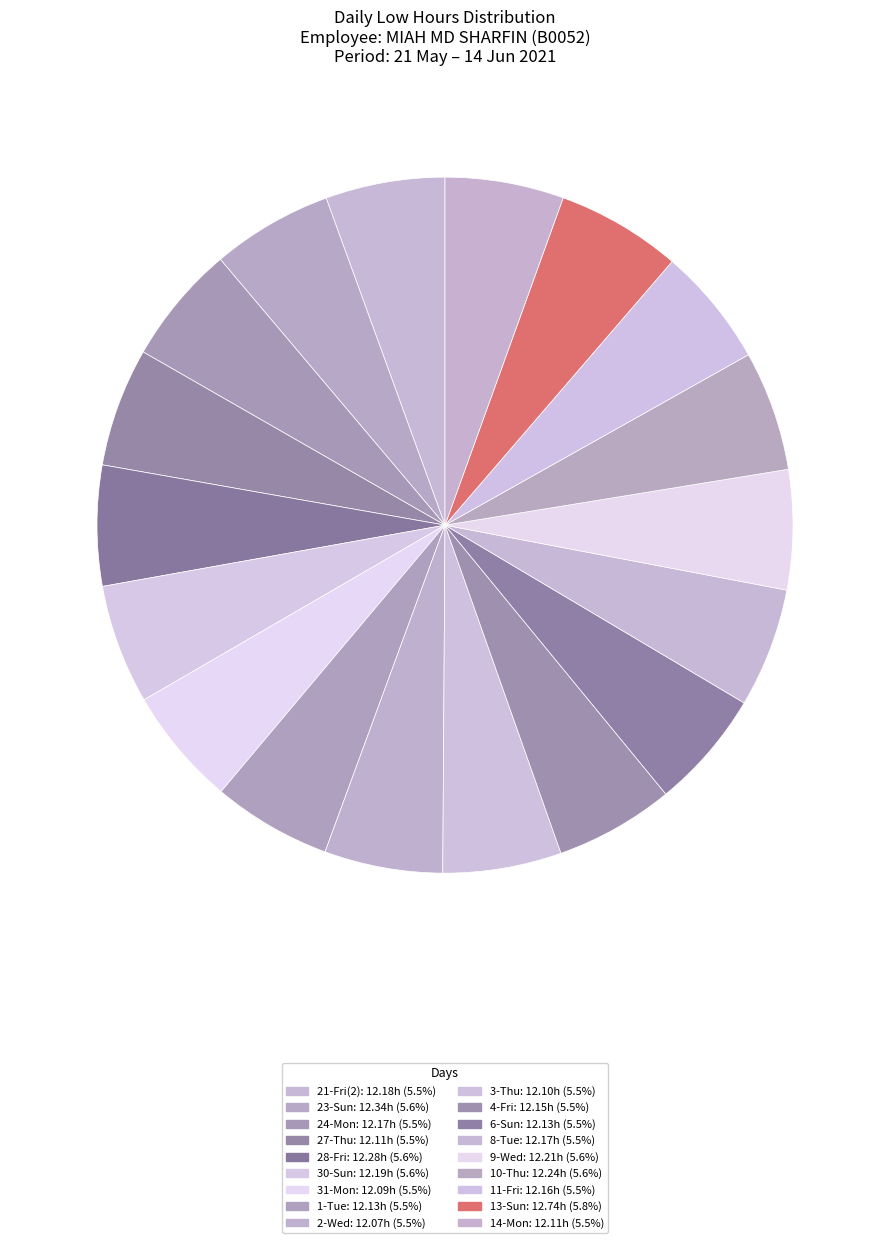

Count the number of slices in the pie.

18